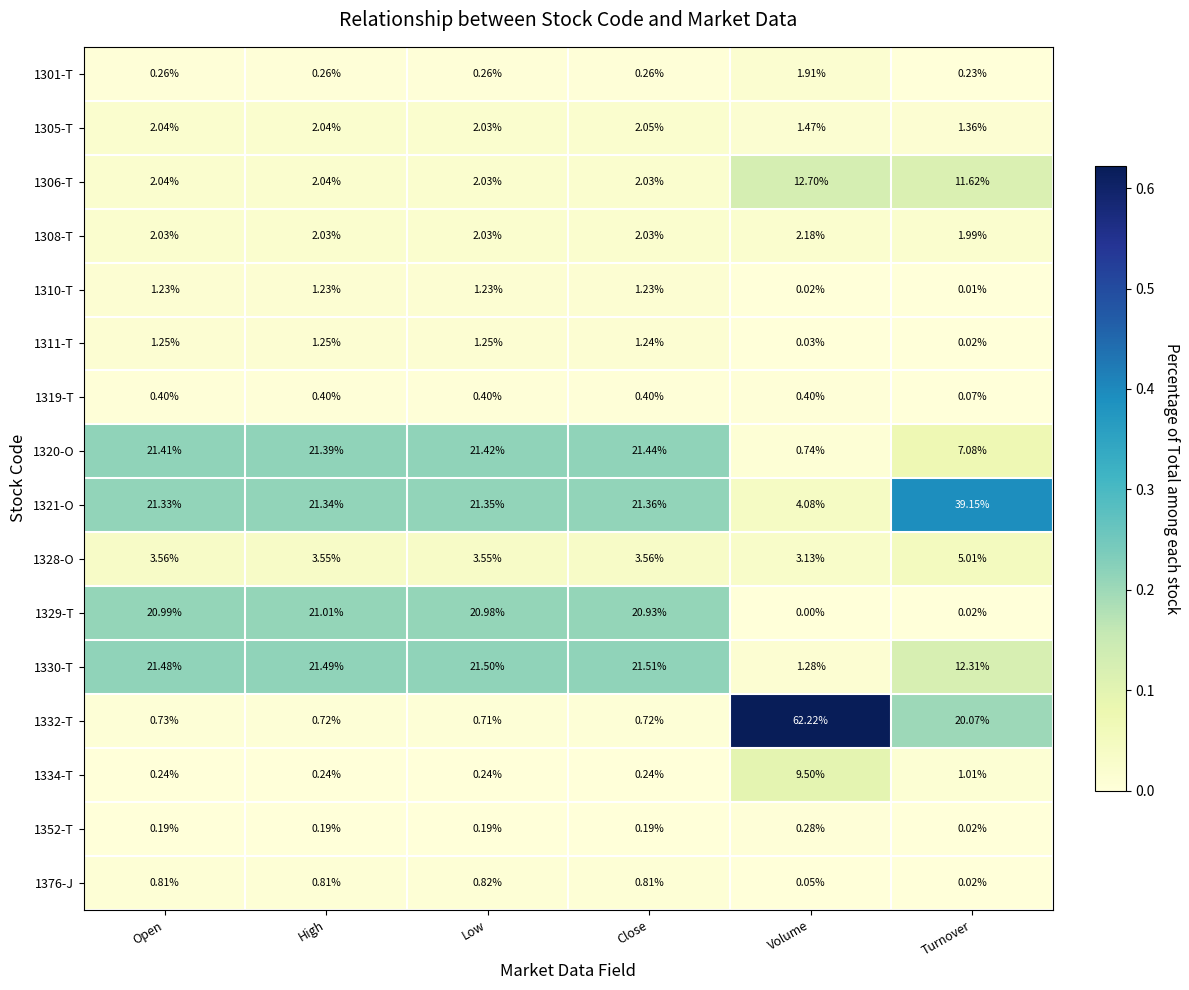

Is the value of 1306-T at Low greater than the value of 1320-O at Volume?

Yes